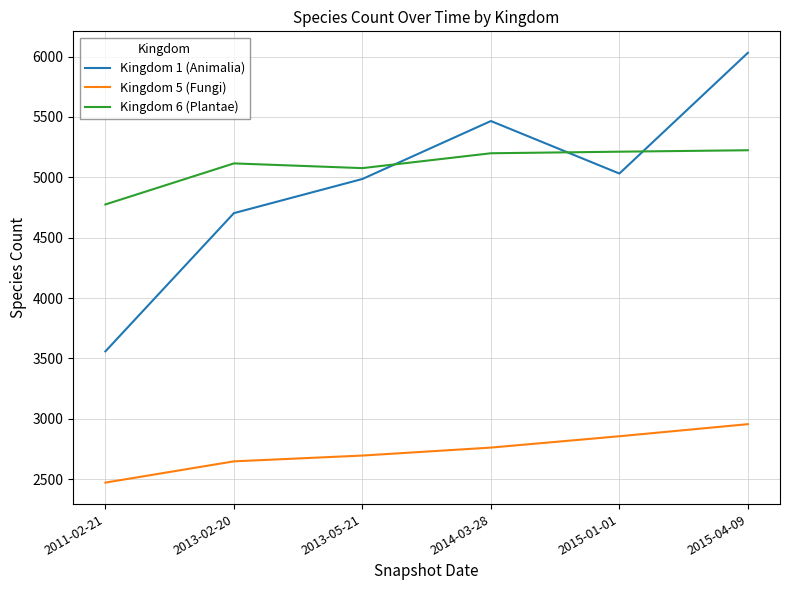

What is the difference between the Kingdom 1 (Animalia) values at 2015-04-09 and 2013-05-21?

1045